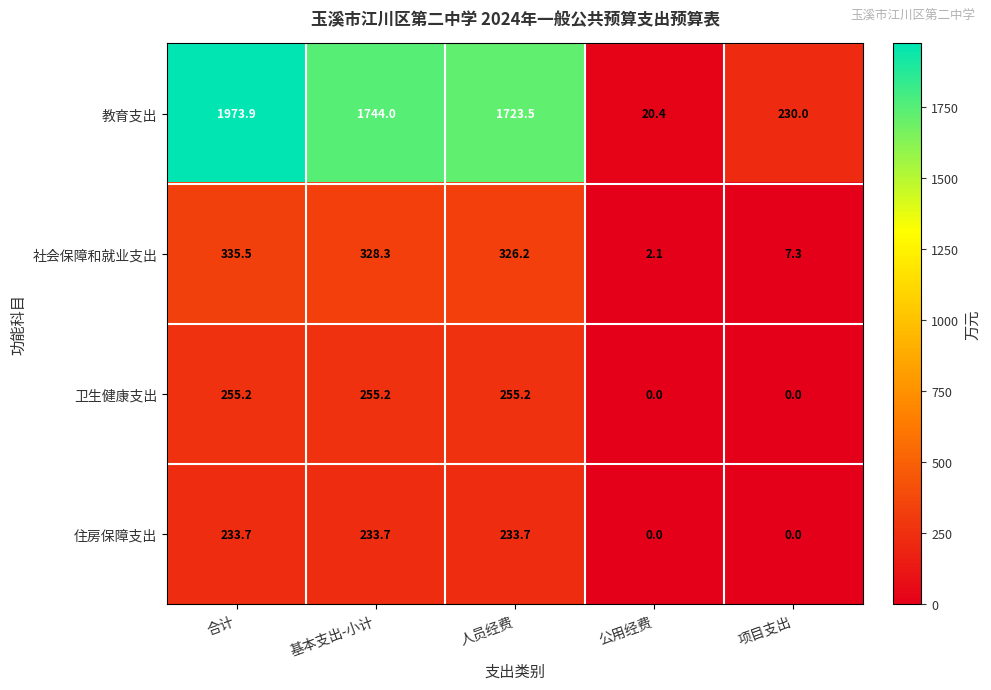

What is the greatest value displayed?

1973.9